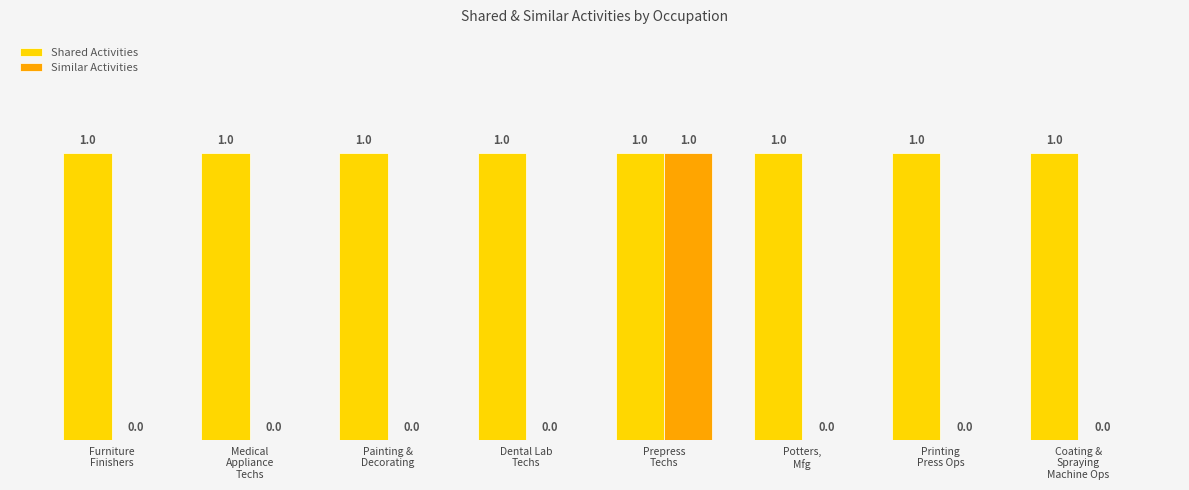

Reading left to right, extract all data points from this chart.

Shared Activities: Furniture
Finishers=1	Medical
Appliance
Techs=1	Painting &
Decorating=1	Dental Lab
Techs=1	Prepress
Techs=1	Potters,
Mfg=1	Printing
Press Ops=1	Coating &
Spraying
Machine Ops=1
Similar Activities: Furniture
Finishers=0	Medical
Appliance
Techs=0	Painting &
Decorating=0	Dental Lab
Techs=0	Prepress
Techs=1	Potters,
Mfg=0	Printing
Press Ops=0	Coating &
Spraying
Machine Ops=0